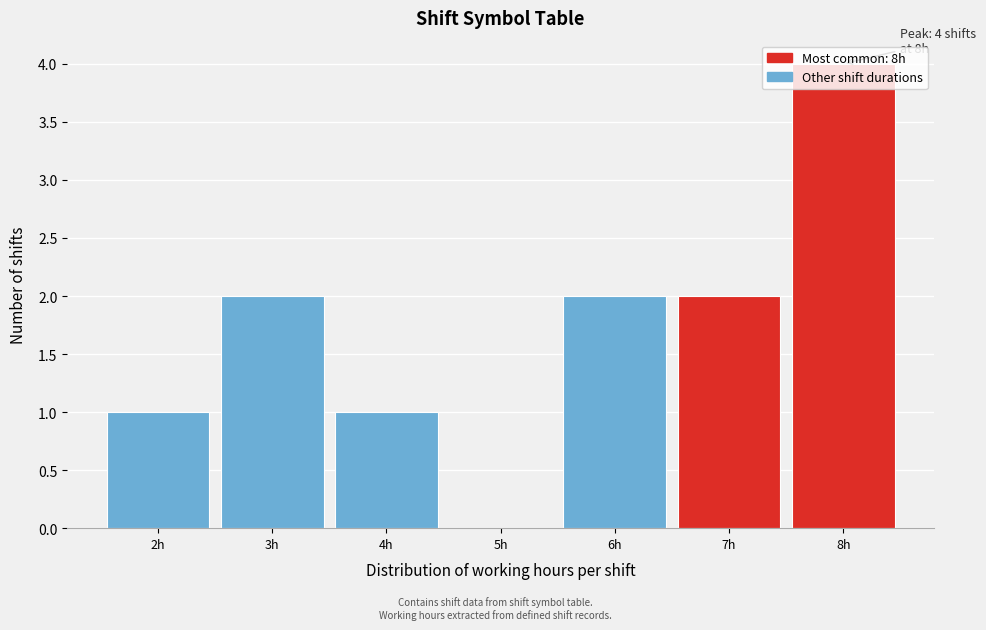

What is the sum of all values?

12